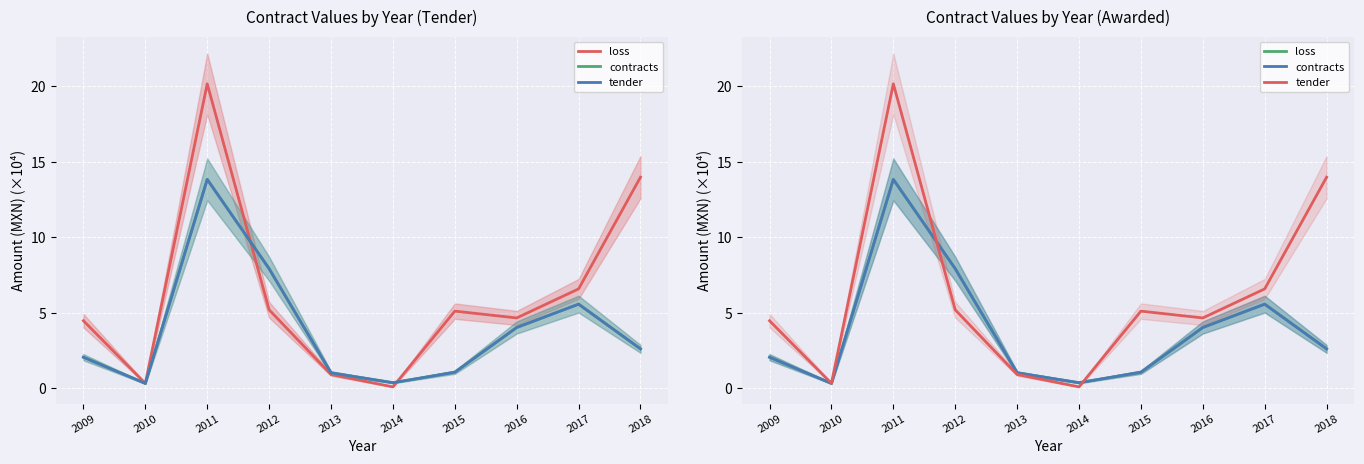

At which label does contracts.value.amount first exceed 2?

2009